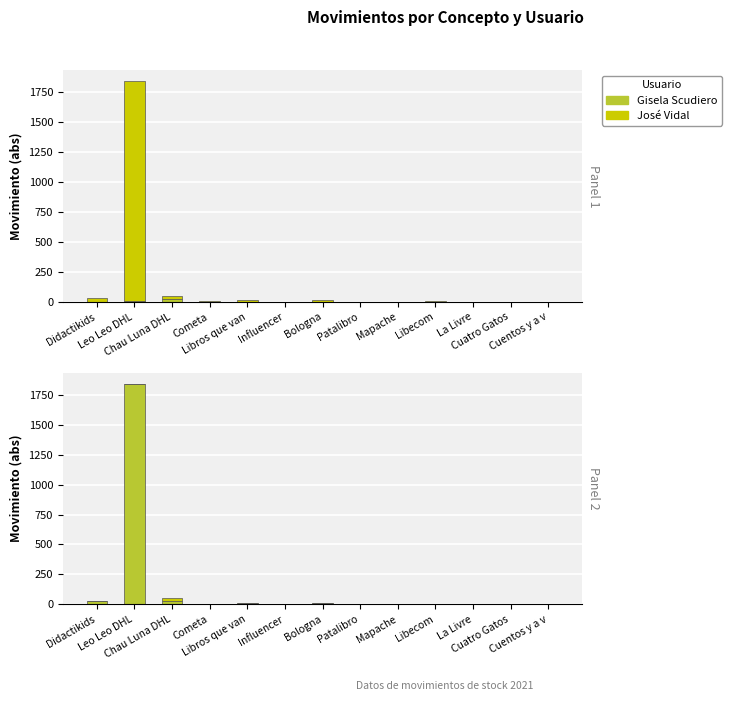

Which series has the largest total across all categories?

José Vidal